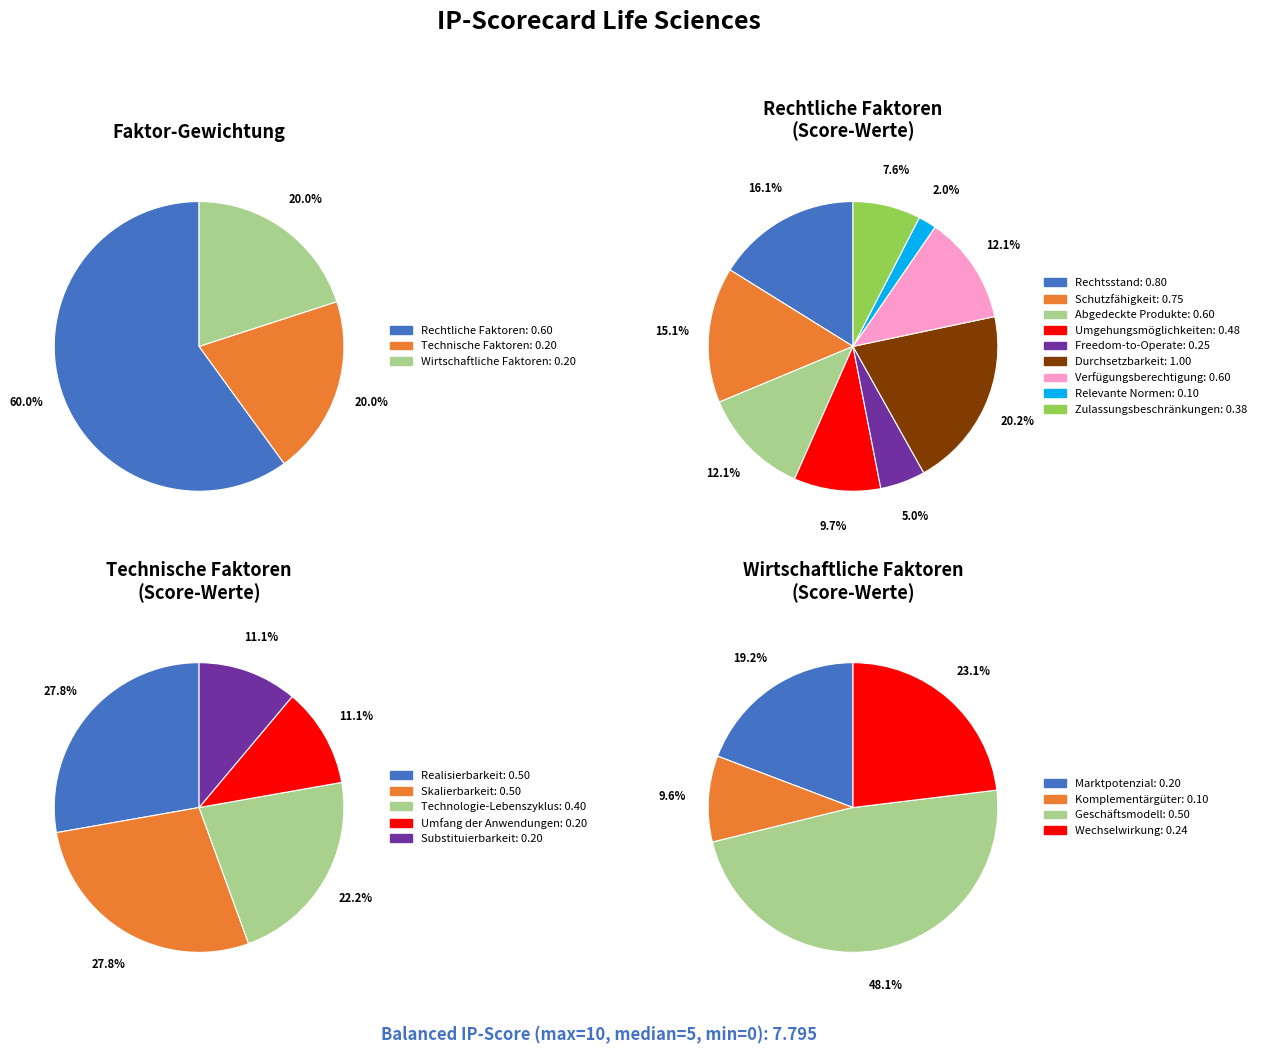

To the nearest percent, what is the average slice percentage?

33%